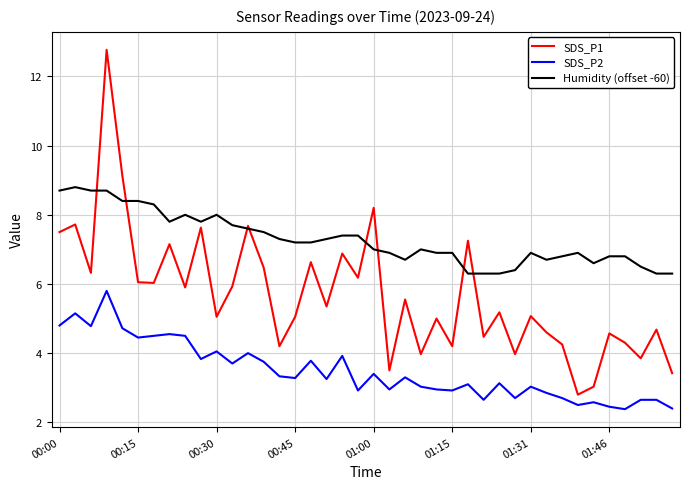

List the series in order of their overall mean, highest first.

Humidity (offset -60), SDS_P1, SDS_P2